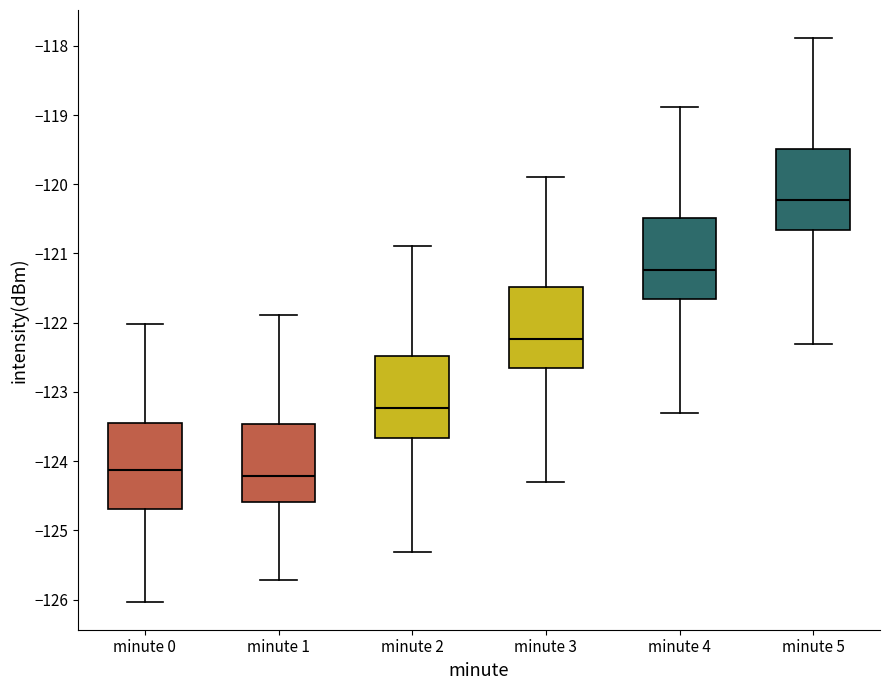

Reading left to right, transcribe this box plot: for each box, give where its median line is, the range the box spans, and where its two whiskers end, as read against the y-axis. The values are not printed on the chart, so give them approximately, as read against the axis.

minute 0: median -124.1, box -124.7 to -123.4, whiskers -126.0 to -122.0
minute 1: median -124.2, box -124.6 to -123.5, whiskers -125.7 to -121.9
minute 2: median -123.2, box -123.7 to -122.5, whiskers -125.3 to -120.9
minute 3: median -122.2, box -122.7 to -121.5, whiskers -124.3 to -119.9
minute 4: median -121.2, box -121.7 to -120.5, whiskers -123.3 to -118.9
minute 5: median -120.2, box -120.7 to -119.5, whiskers -122.3 to -117.9